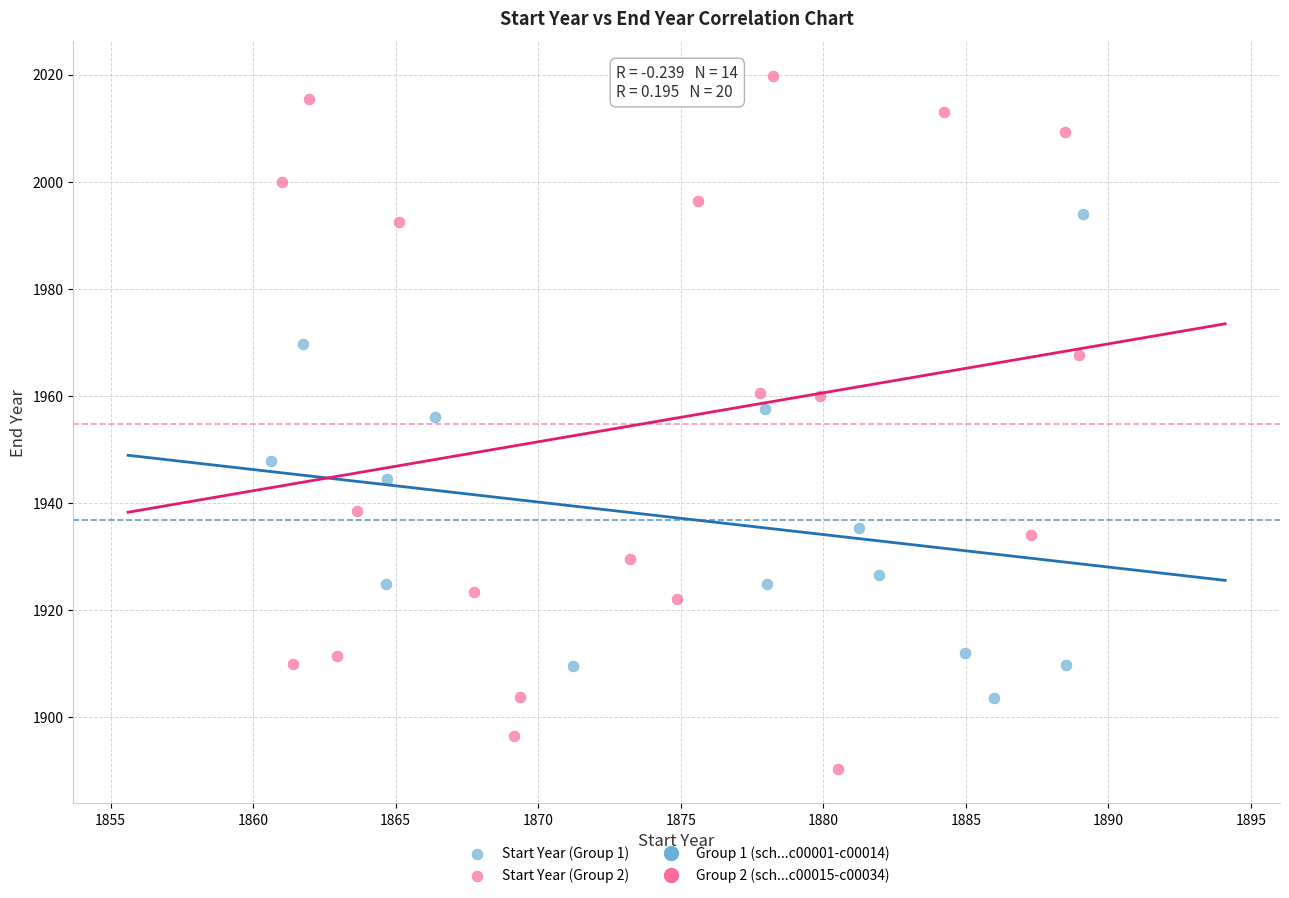

Which series has the widest spread of Y values?

Start Year (Group 2)